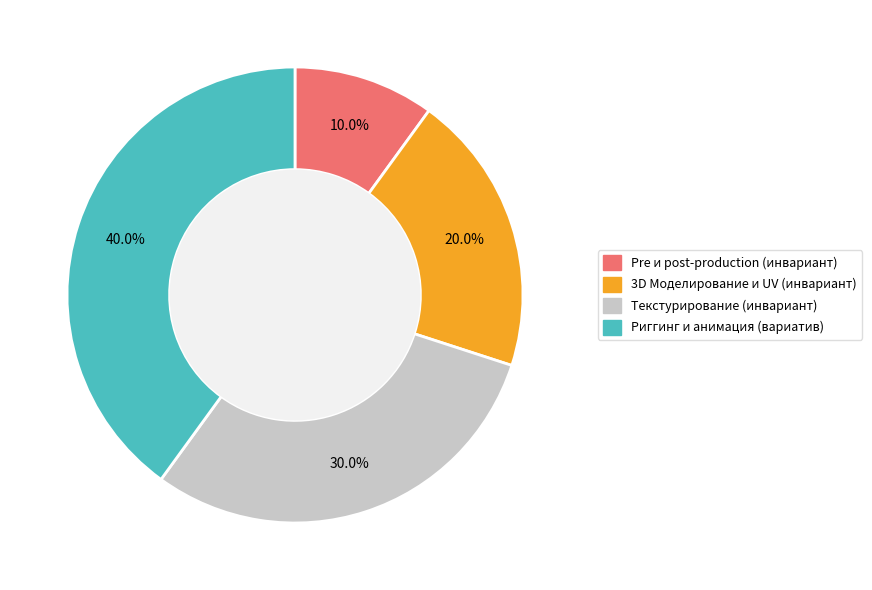

What is the ratio of the value at 3D Моделирование и UV (инвариант) to the value at Текстурирование (инвариант)?

0.7